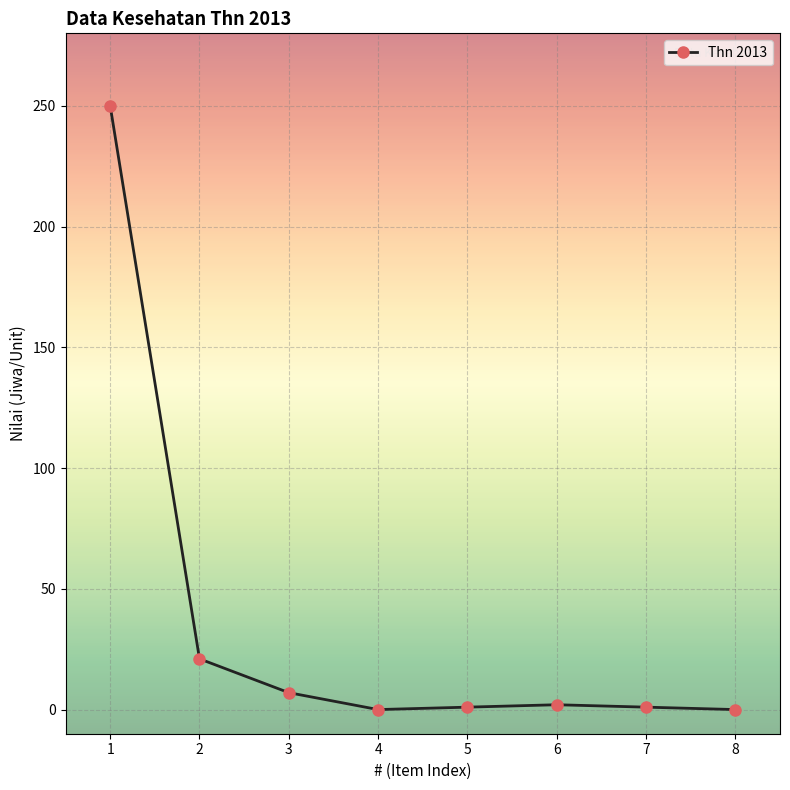

How many series are shown in this chart?

1